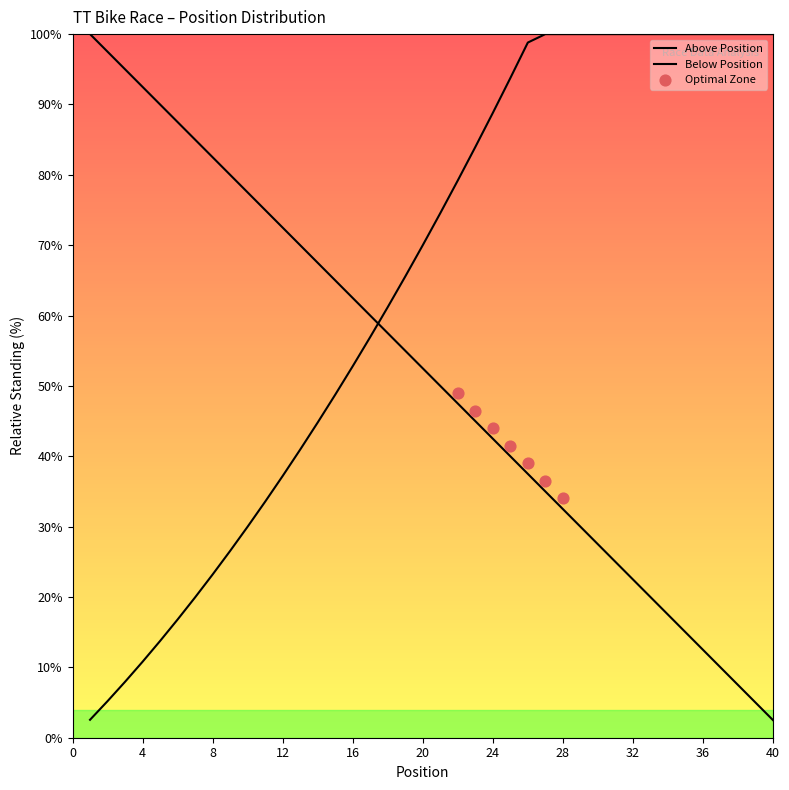

What is the change in value from 24 to 34?

-25.0